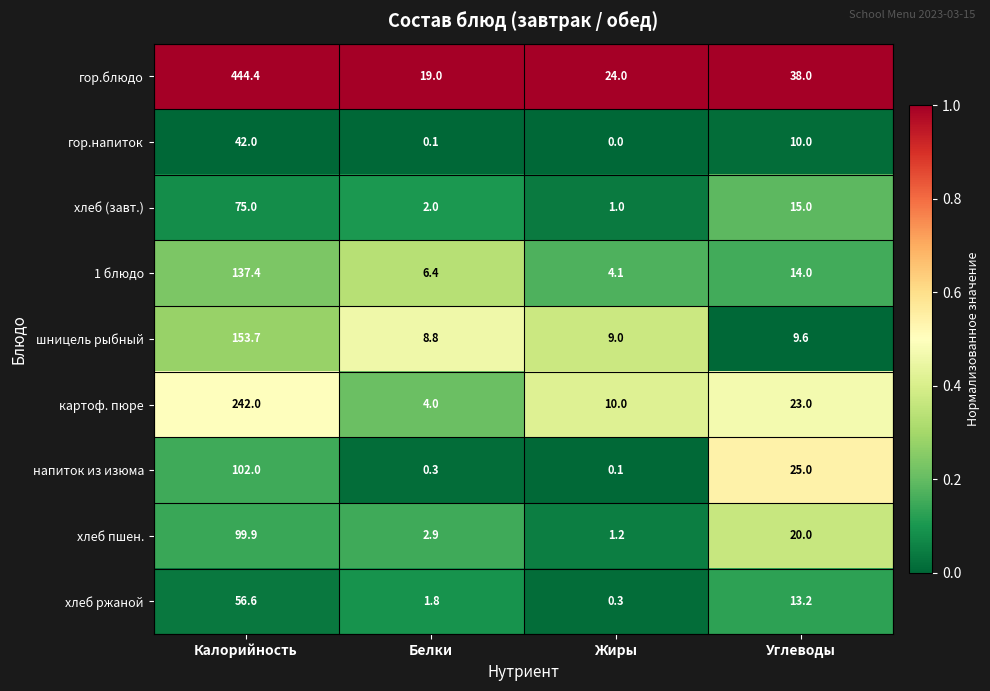

At how many categories does at least one series exceed 0?

4